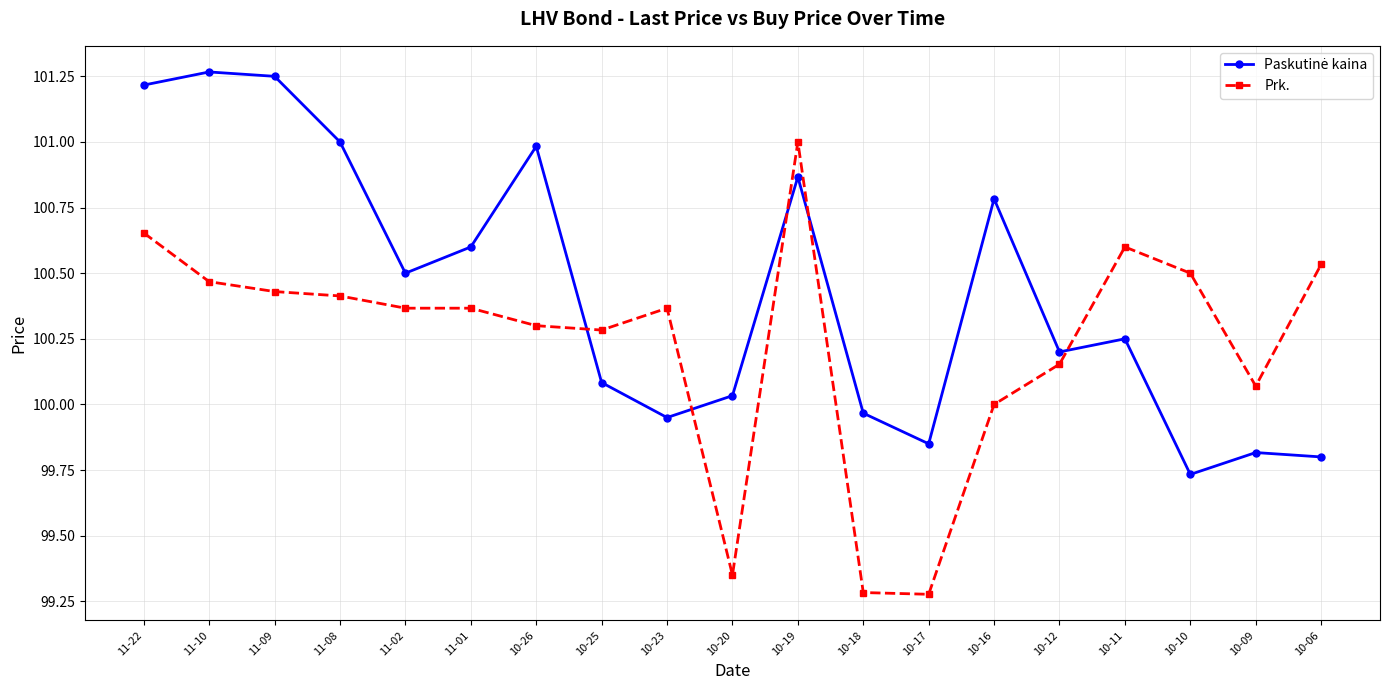

Which category has the highest value in the Prk. series?

10-19